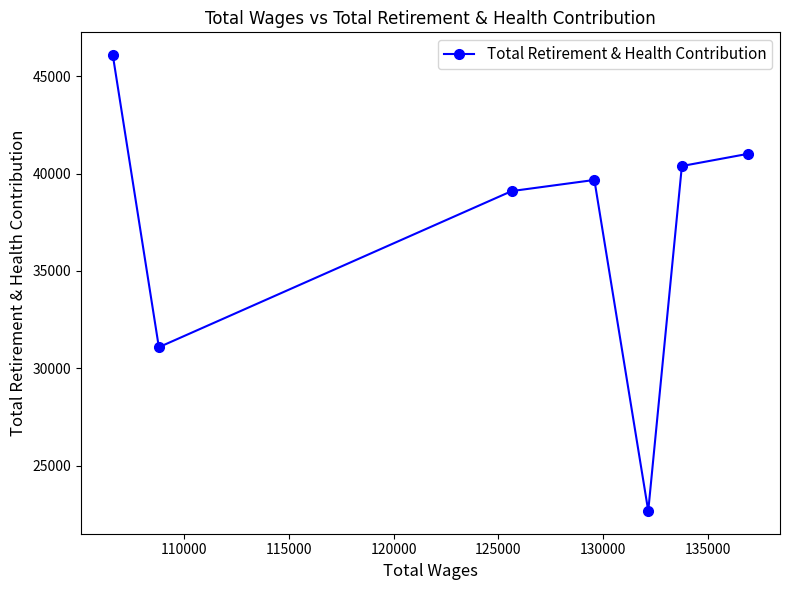

What is the greatest value displayed?

46083